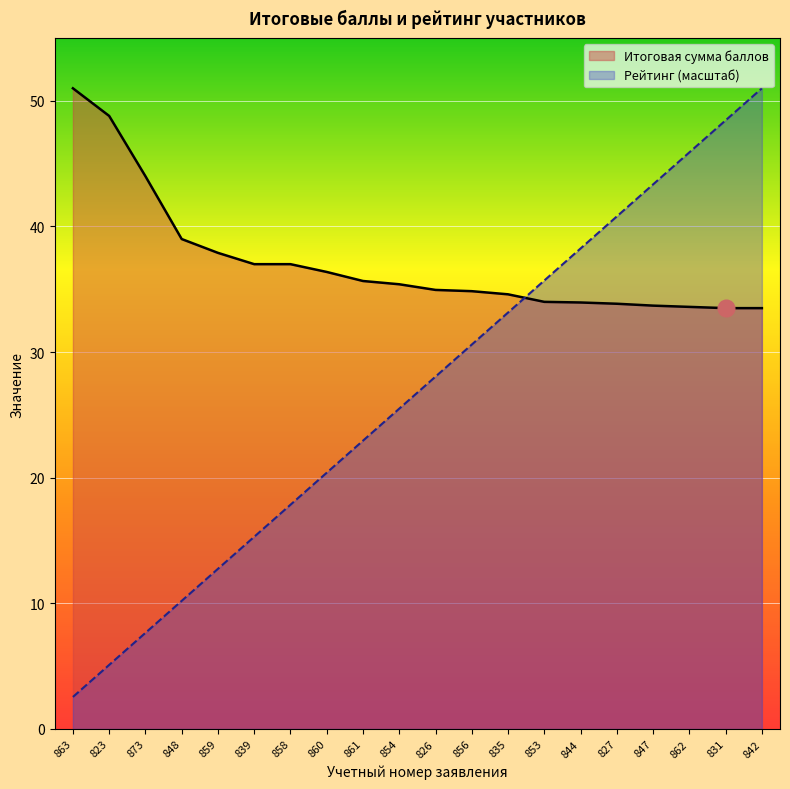

Which series changed the most between 853 and 831?

Рейтинг (масштаб)